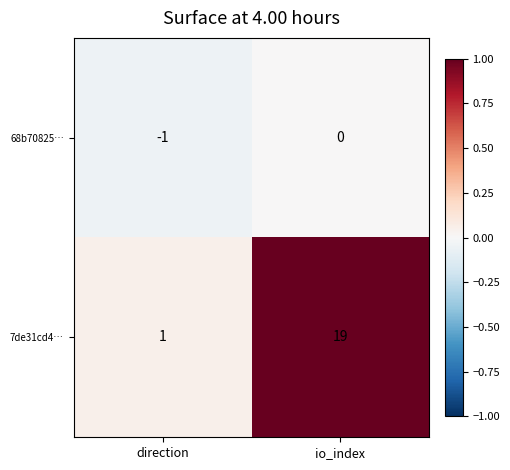

The value of 7de31cd4… at io_index is 19. True or false?

True